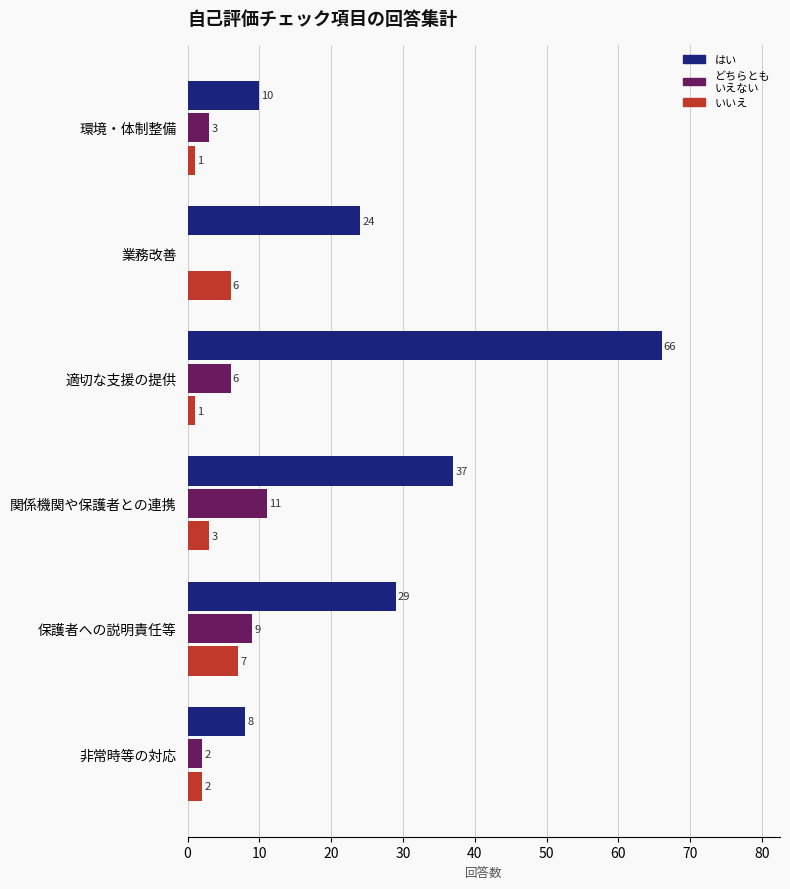

What is the total value across all series at 関係機関や保護者との連携?

51